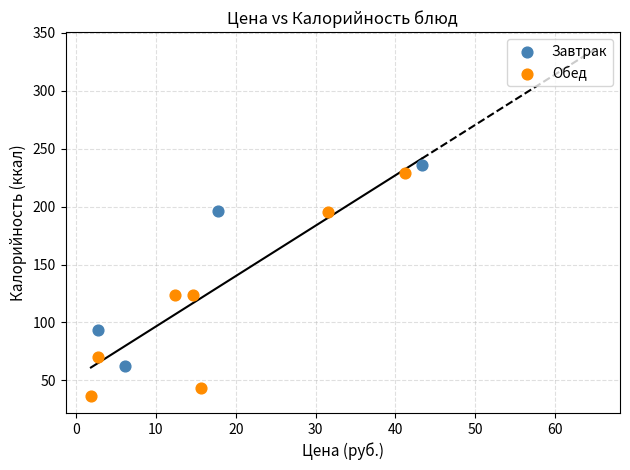

Which series reaches the maximum Y coordinate?

Завтрак